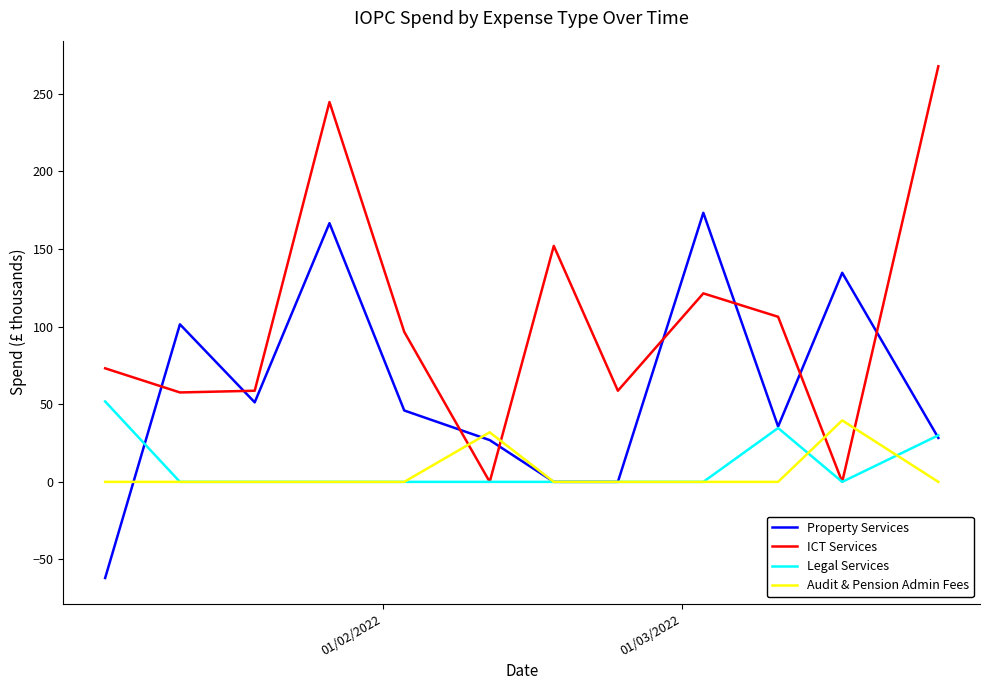

Which series ends up on top after the final intersection of ICT Services and Property Services?

ICT Services